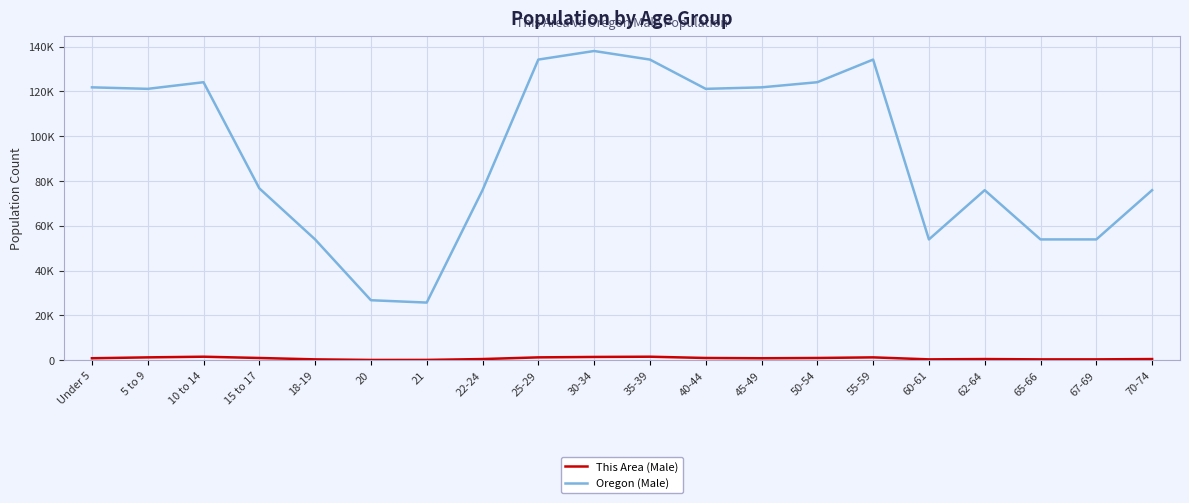

Which series has the largest total across all categories?

Oregon (Male)